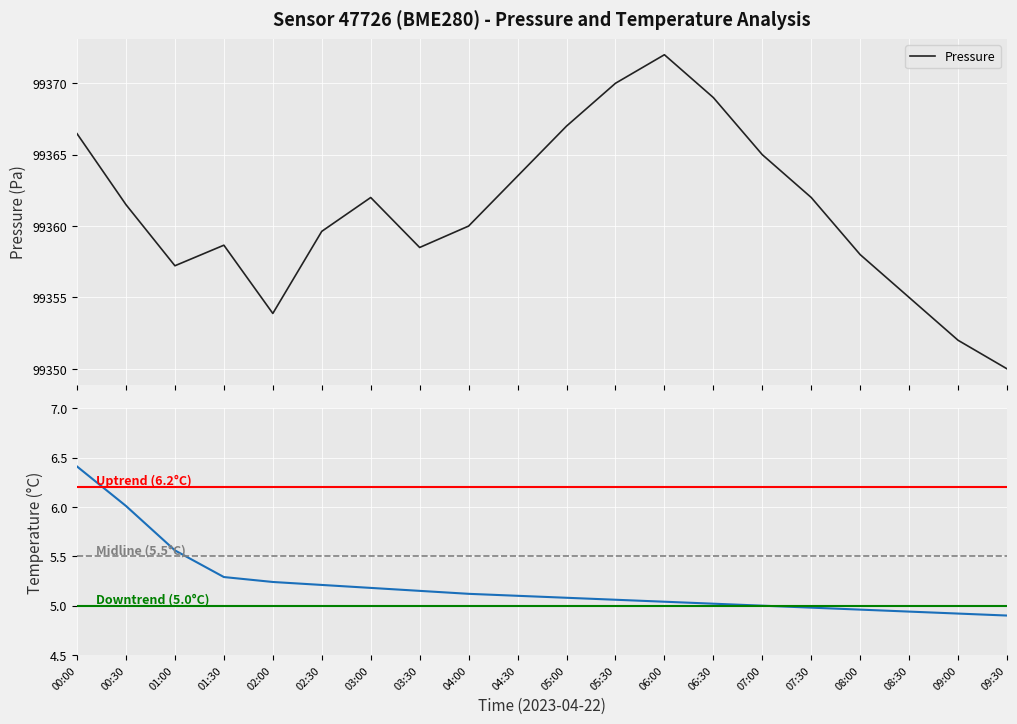

Which category has the highest value in the Pressure series?

06:00